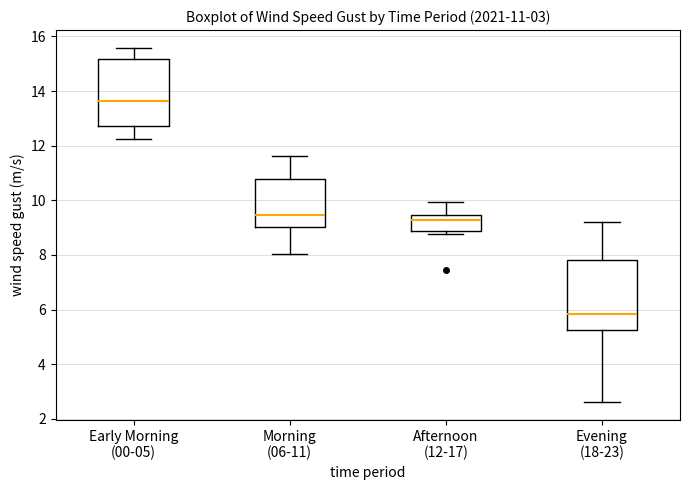

Which box's median line is the lowest?

Evening (18-23)